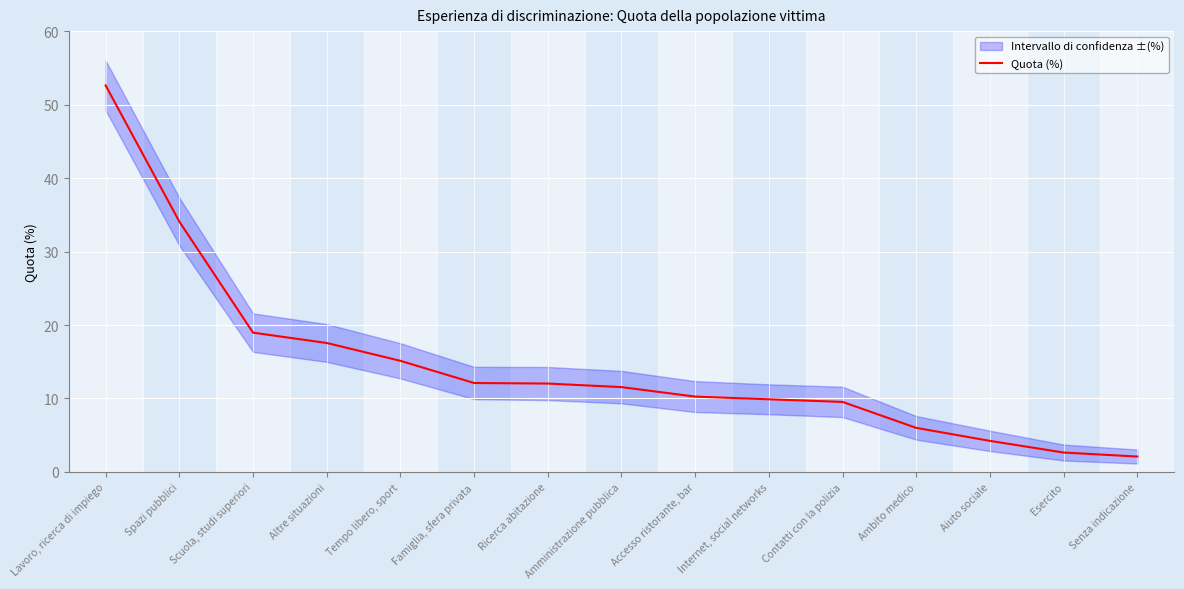

What is the change in value from Lavoro, ricerca di impiego to Famiglia, sfera privata?

-40.5